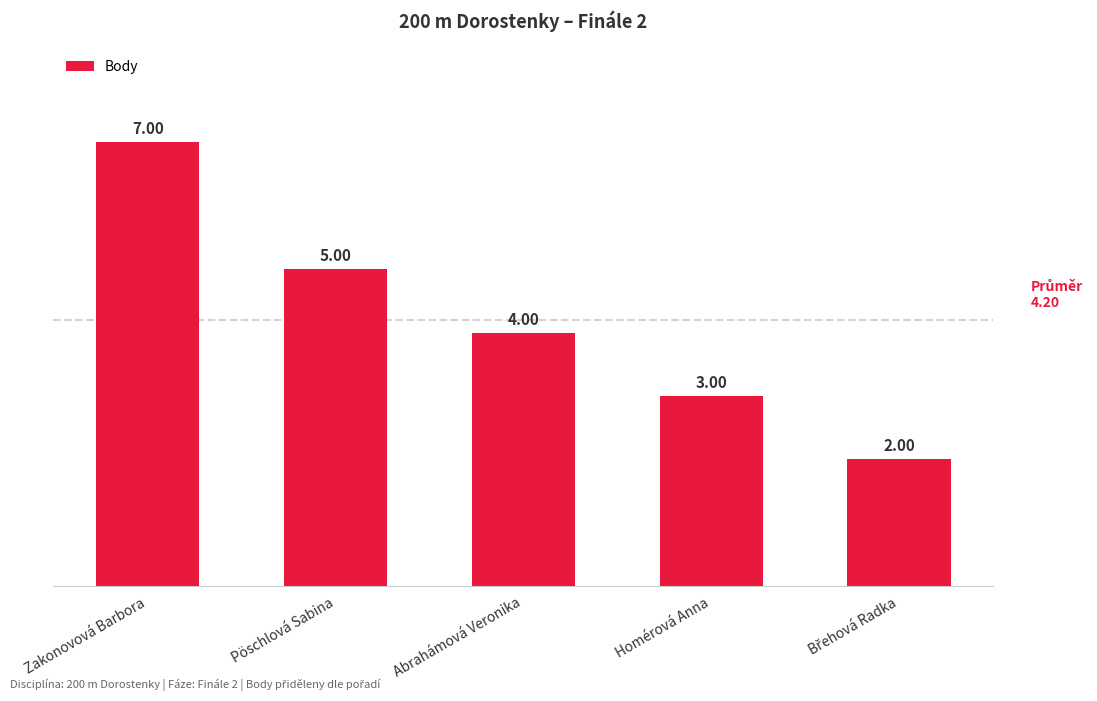

Which label corresponds to the largest value in the chart?

Zakonovová Barbora